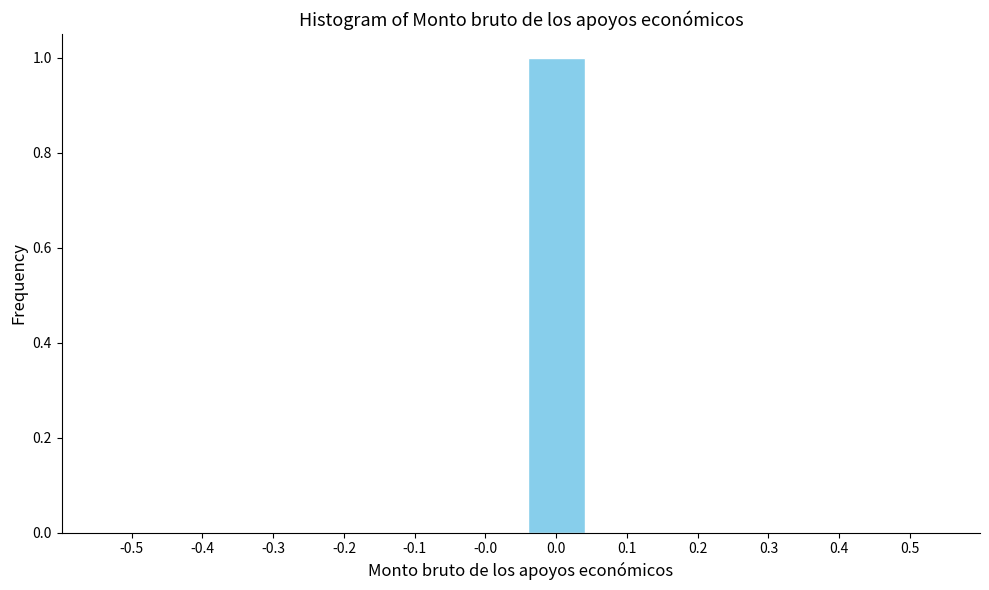

Reading right to left, what are all the values shown in this chart?

0.5=0	0.4=0	0.3=0	0.2=0	0.1=0	0.0=1	-0.0=0	-0.1=0	-0.2=0	-0.3=0	-0.4=0	-0.5=0